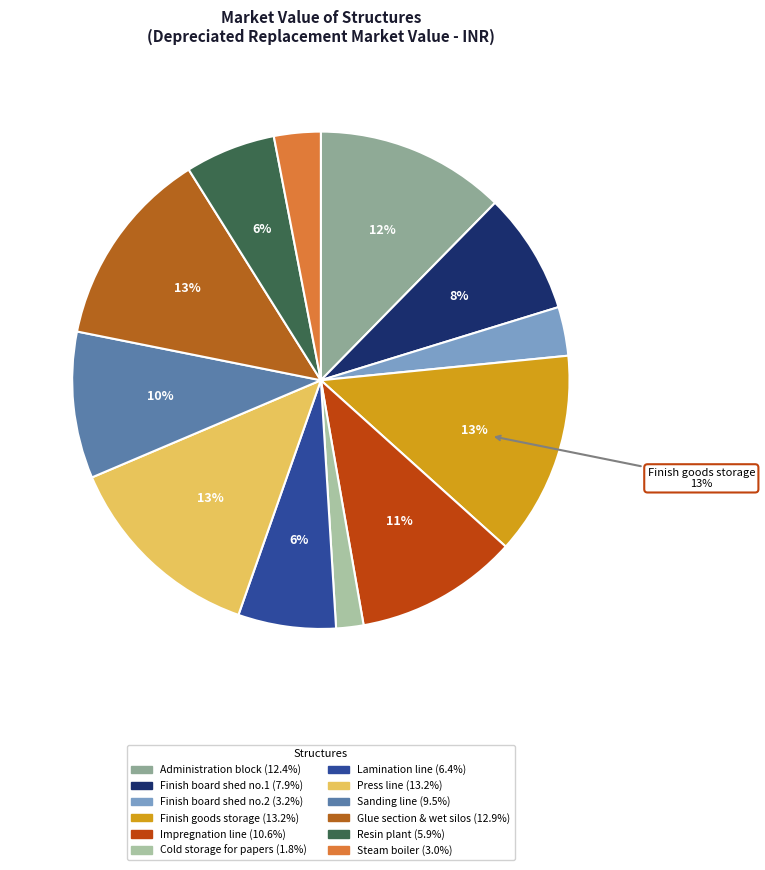

What percentage is the Impregnation line slice, to the nearest percent?

11%